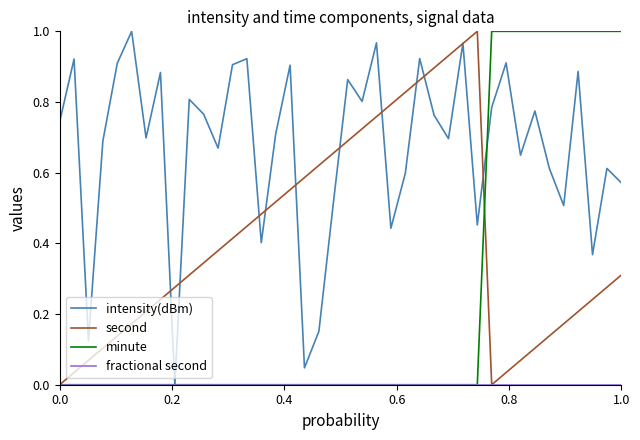

Which series has the largest total across all categories?

intensity(dBm)